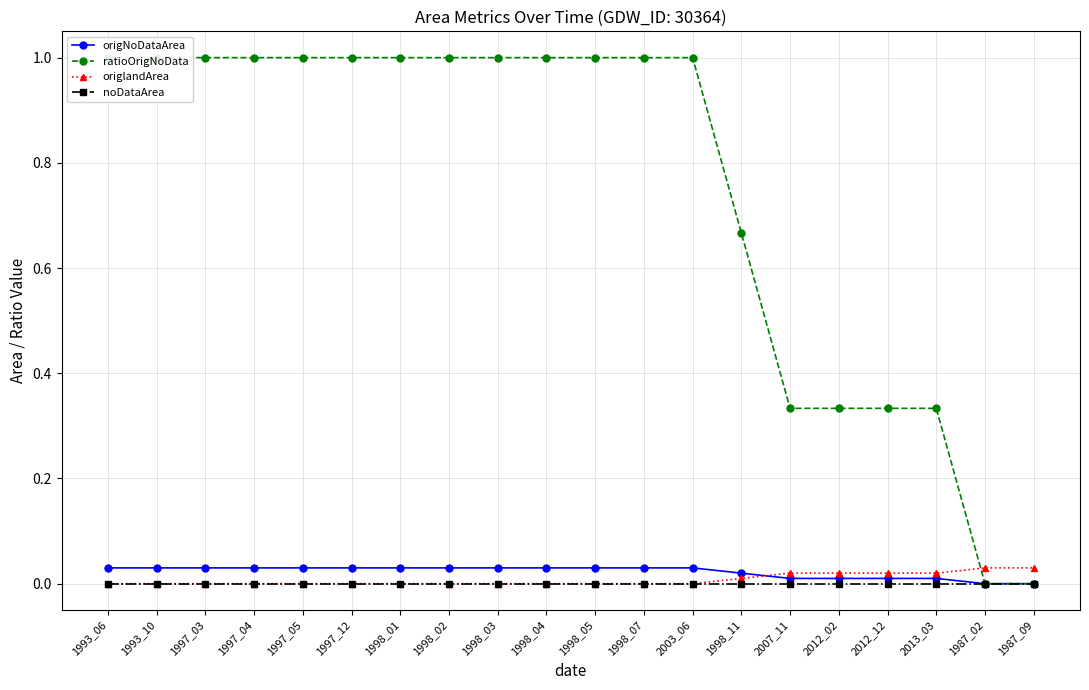

What position from the right is 2013_03?

3